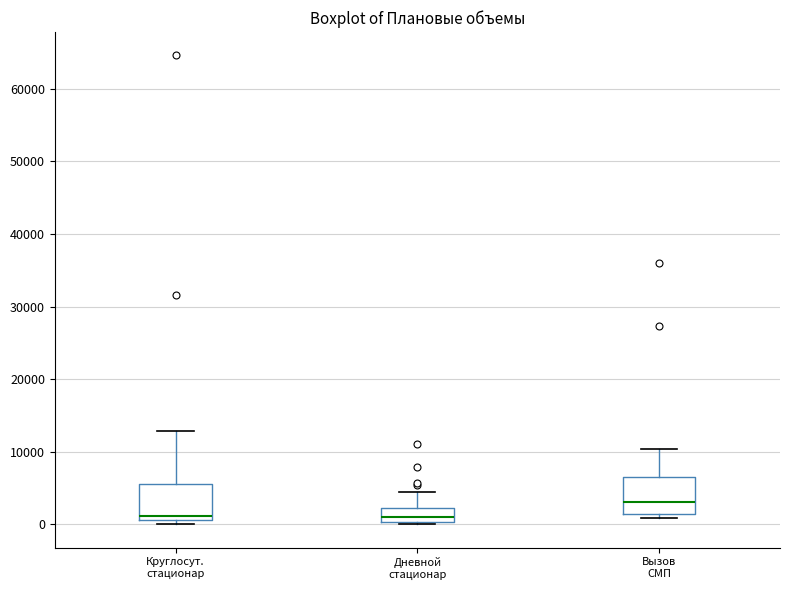

Reading left to right, transcribe this box plot: for each box, give where its median line is, the range the box spans, and where its two whiskers end, as read against the y-axis. The values are not printed on the chart, so give them approximately, as read against the axis.

Круглосут. стационар: median 1000 (just above the box's lower edge), box 1000 to 6000, whiskers 0 to 13000
Дневной стационар: median 1000, box 0 to 2000, whiskers 0 to 4000
Вызов СМП: median 3000, box 1000 to 6000, whiskers 1000 (just below the box's lower edge) to 10000